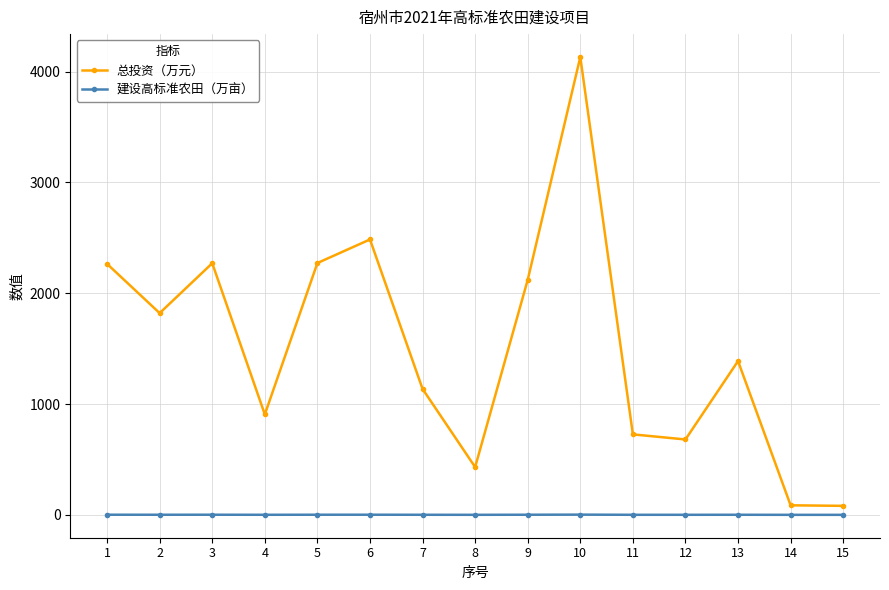

Where is the first local maximum for 总投资（万元）?

3